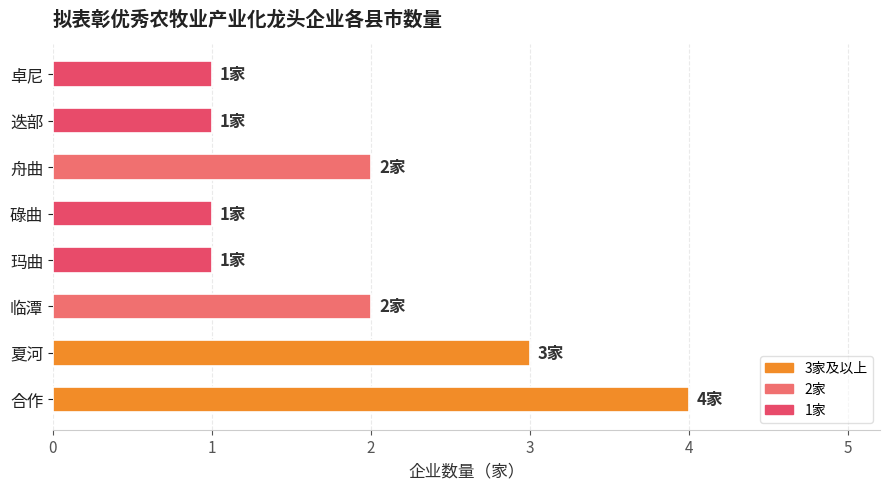

How many bars are there in total?

8